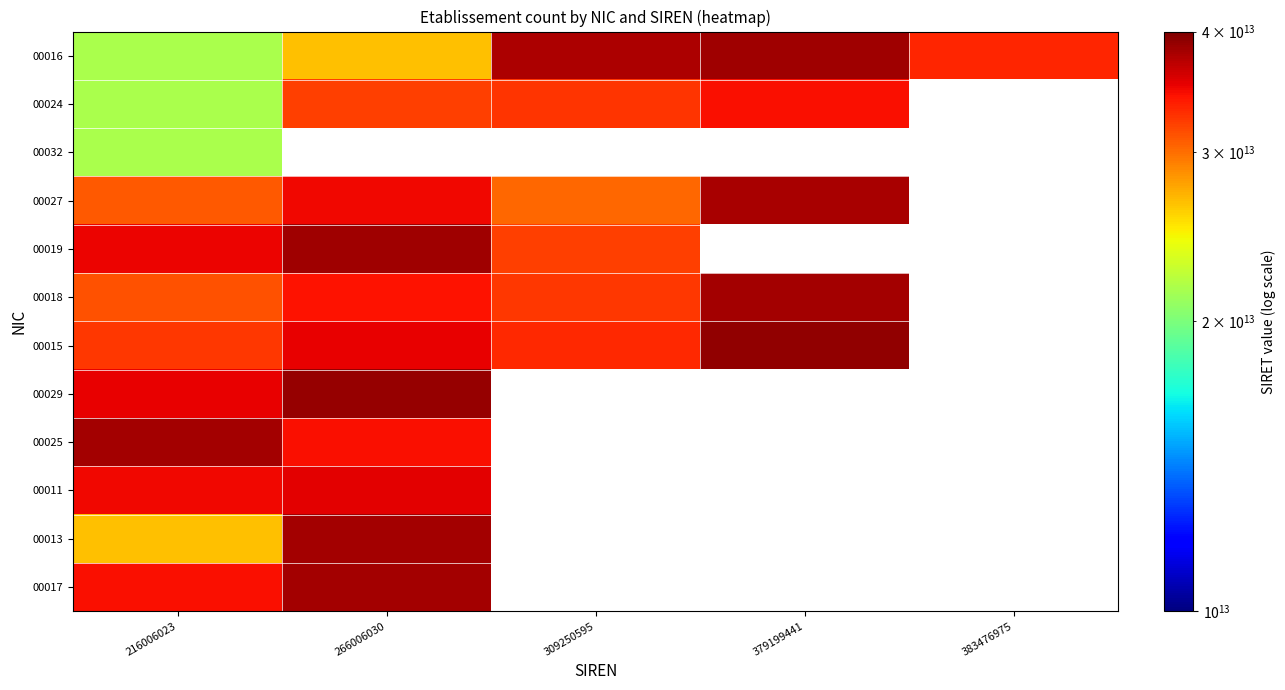

Is it true that 00017 equals 38190223800017.0 at 266006030?

True